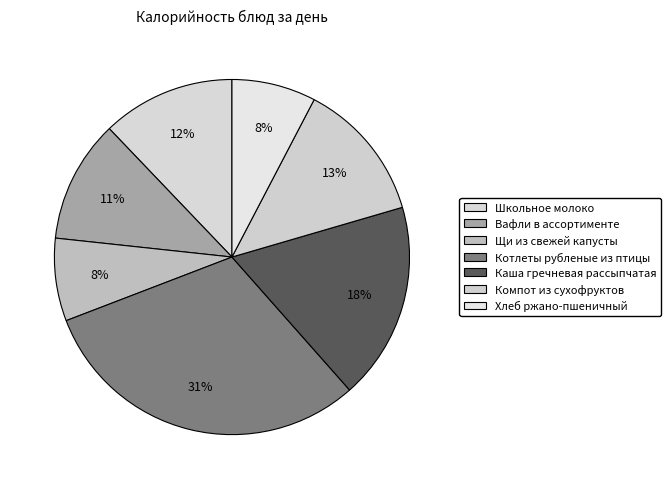

True or false: Школьное молоко accounts for 1% of the total.

False